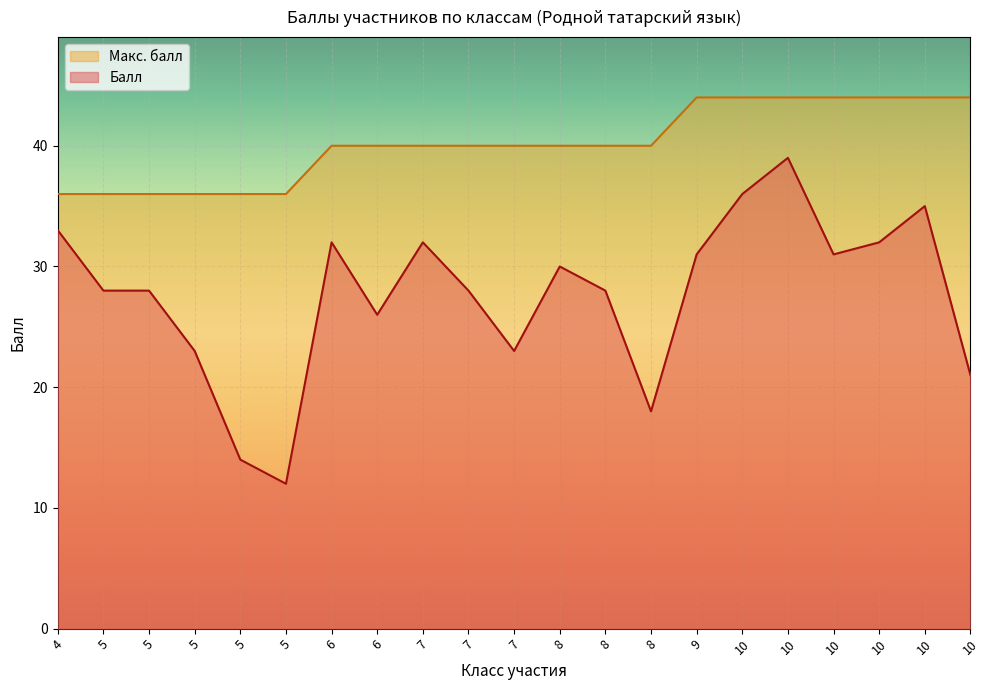

Reading left to right, what are all the values shown in this chart?

Балл: 33	28	28	23	14	12	32	26	32	28	23	30	28	18	31	36	39	31	32	35	21
Макс. балл: 36	36	36	36	36	36	40	40	40	40	40	40	40	40	44	44	44	44	44	44	44